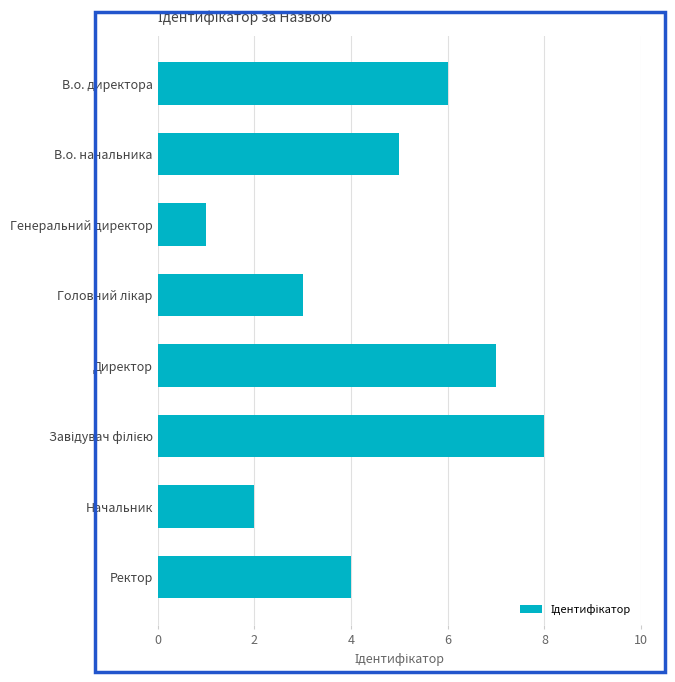

Is it true that the value at В.о. директора is 6?

True